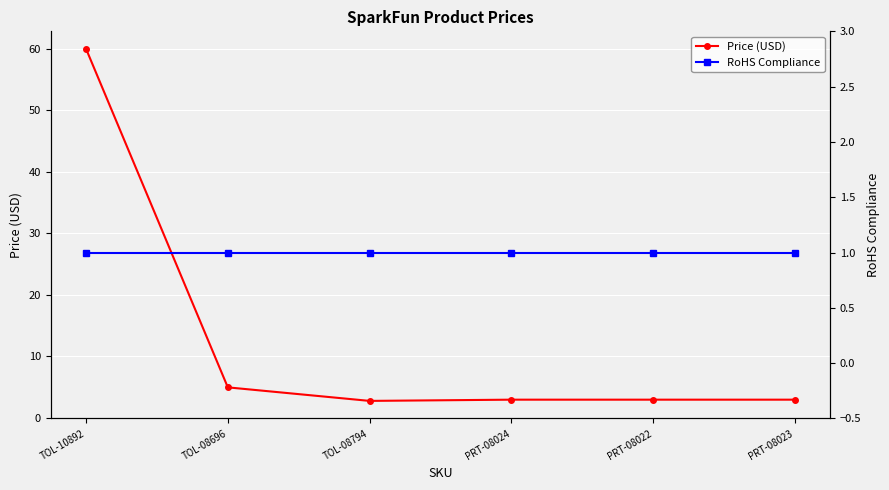

The Price (USD) series shows 18.8 at TOL-10892. True or false?

False